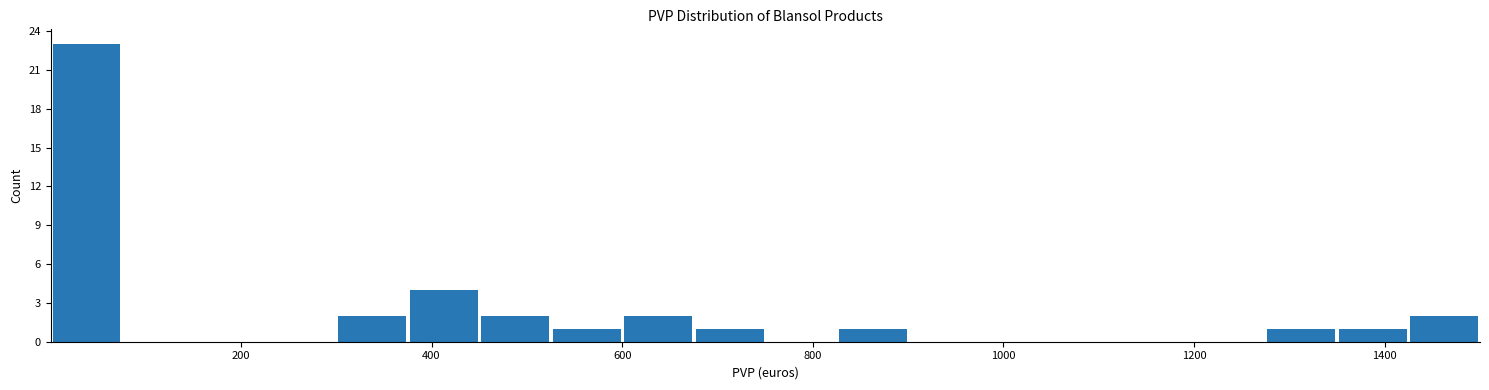

Read against the x-axis, roughly where is the centre of the tallest bar?

40